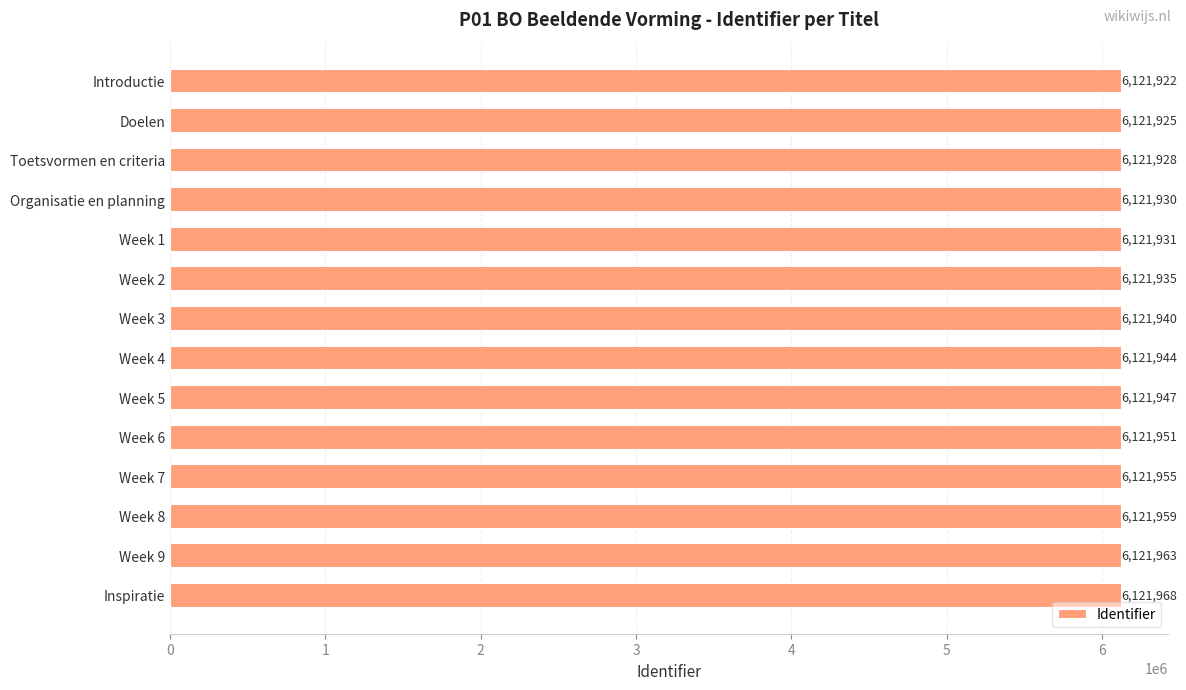

What is the sum of the values at Week 5 and Inspiratie?

12243915